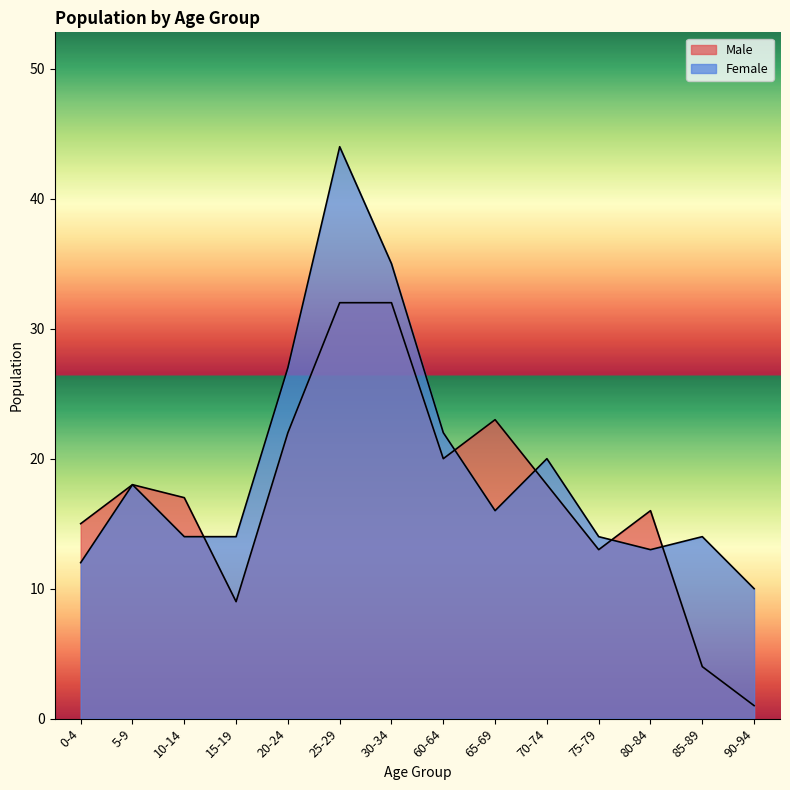

What are all the series names shown in the legend?

Male, Female